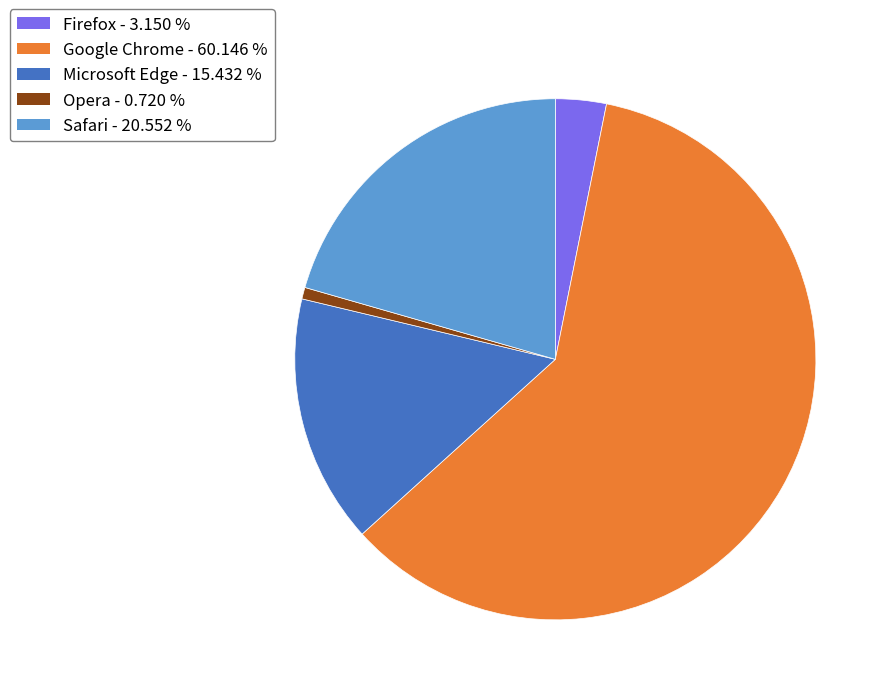

Which has a higher value, Firefox or Microsoft Edge?

Microsoft Edge